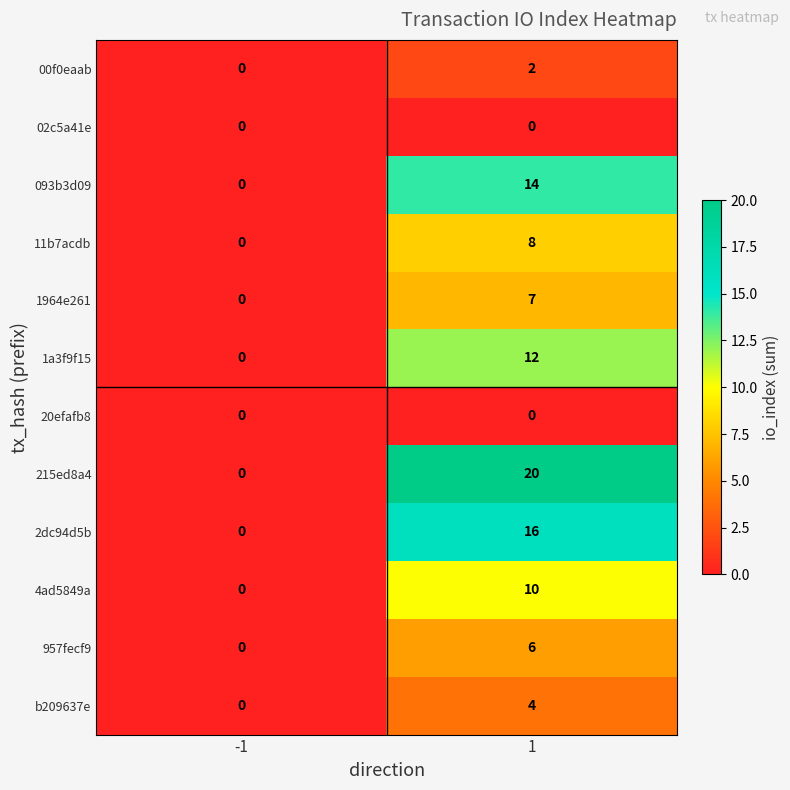

What is the spread (max minus min) of values at 1?

20